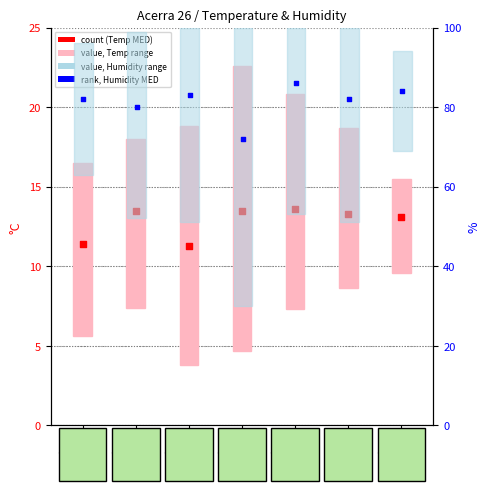

Is the value of count (Temp MED) at 03-10 greater than the value of rank, Humidity MED at 03-04?

No